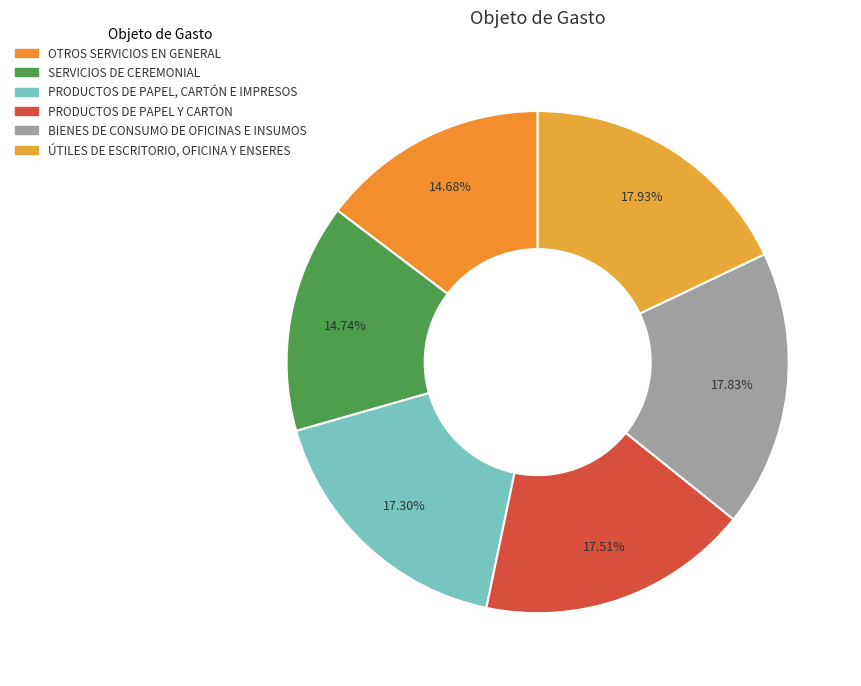

Is ÚTILES DE ESCRITORIO, OFICINA Y ENSERES the majority of the pie?

No